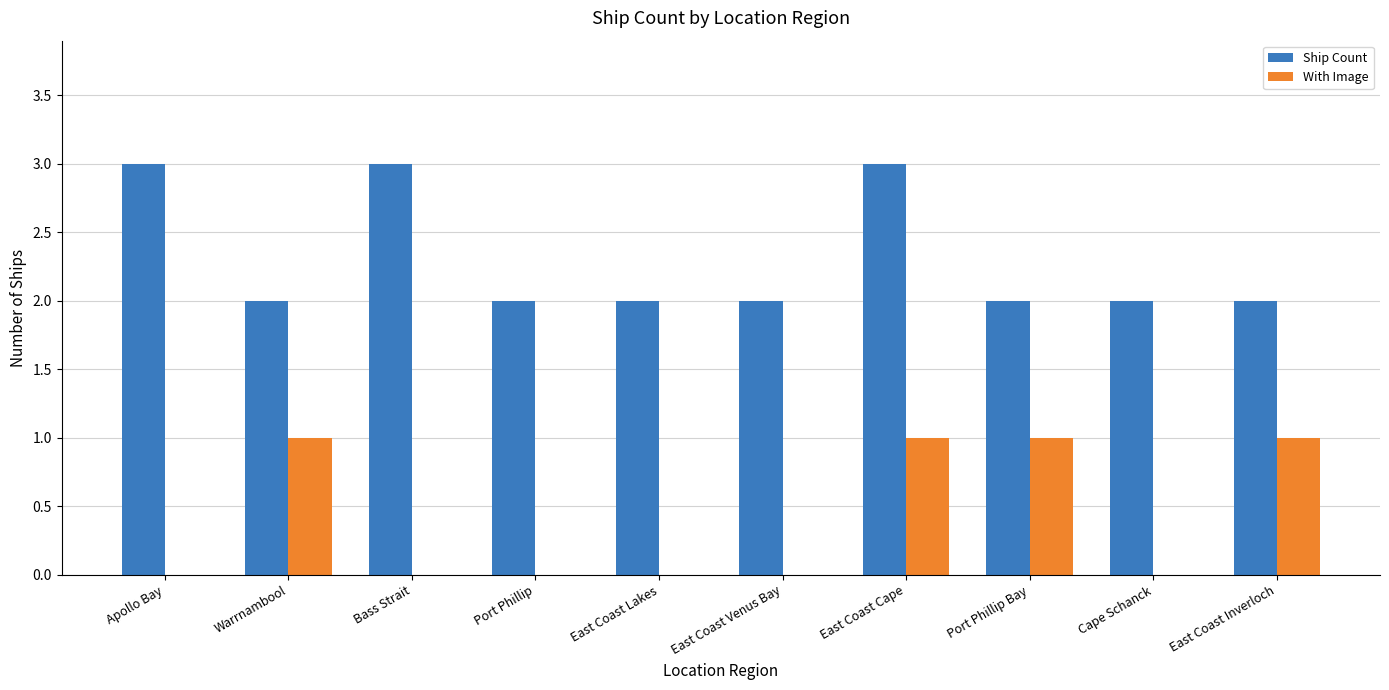

Is the value of Ship Count at East Coast Lakes greater than the value of With Image at Warrnambool?

Yes